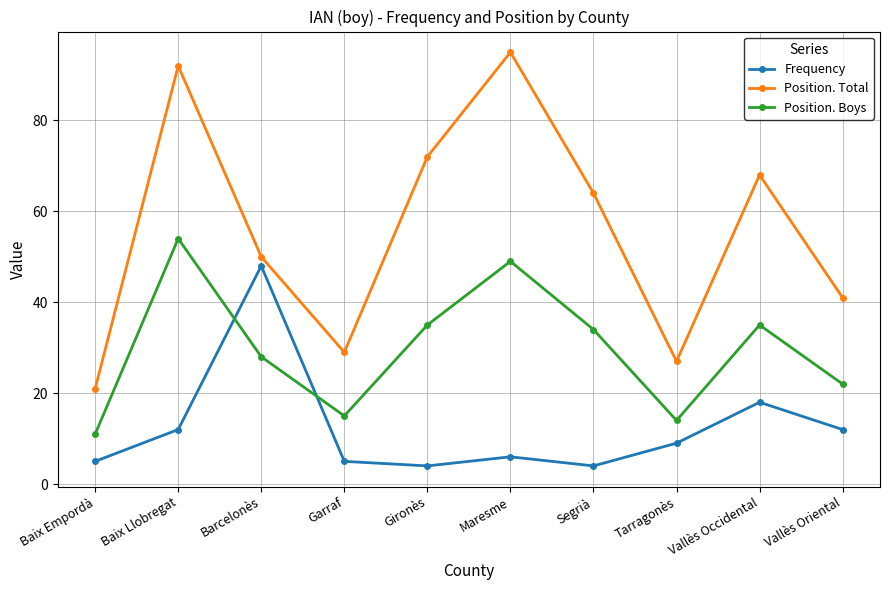

Between Tarragonès and Vallès Oriental, which series saw the biggest shift?

Position. Total